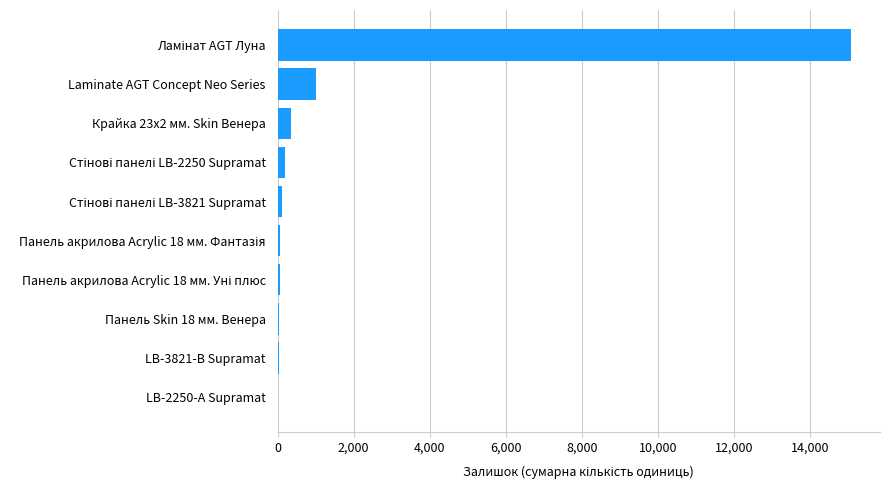

How many data points does each series have?

10